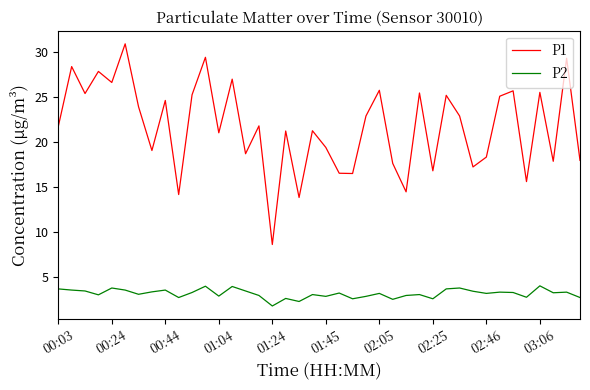

How many lines are shown in the chart?

2